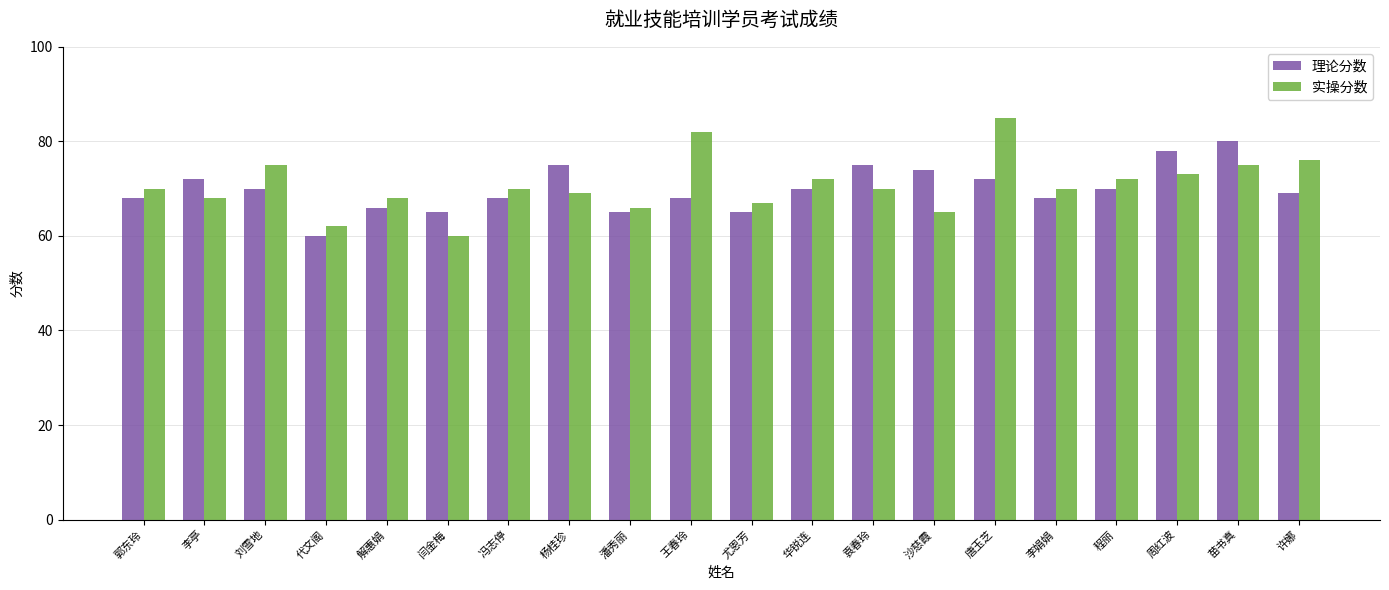

Which series changed the most between 冯志停 and 潘秀丽?

实操分数